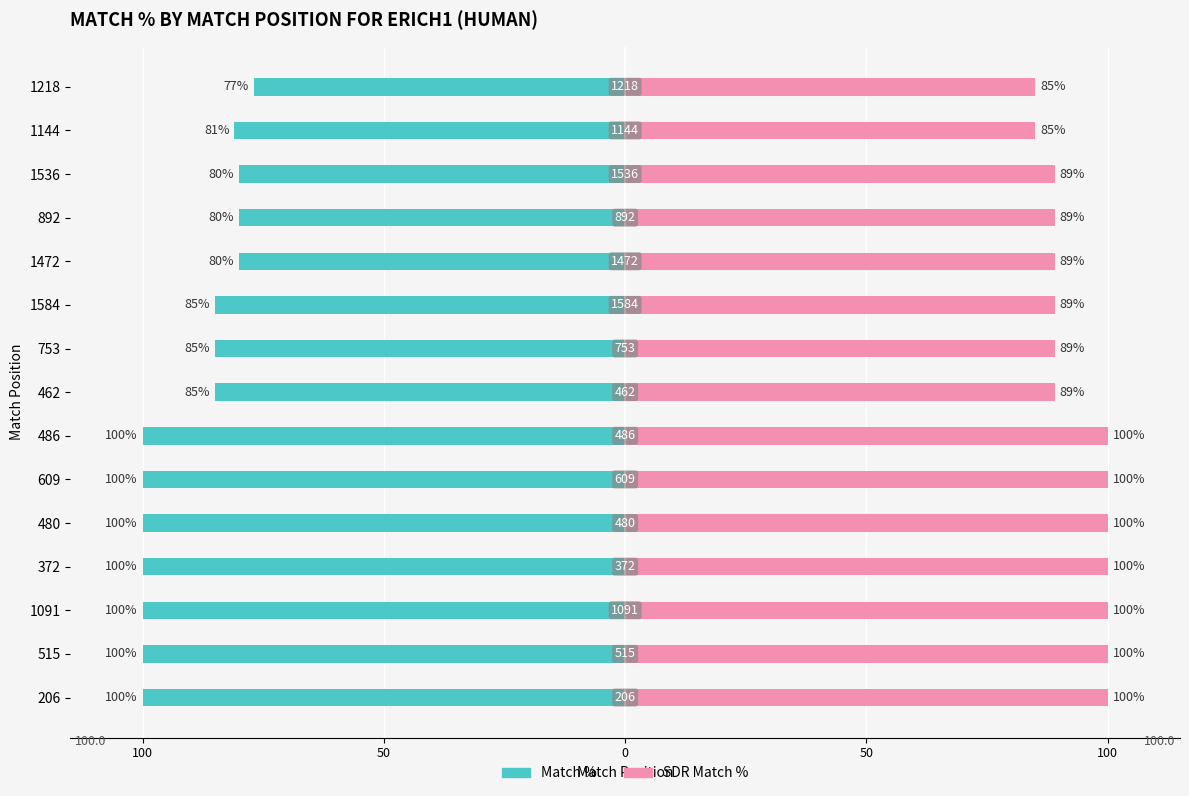

How many data points in Match % are above -85?

5